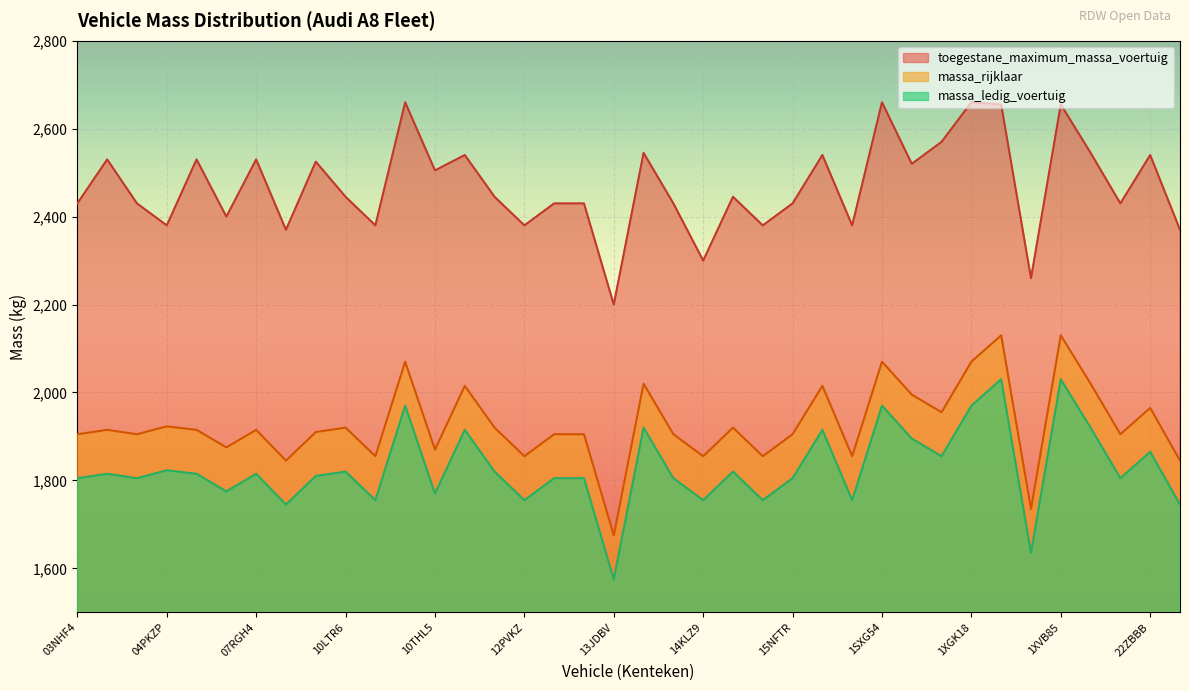

Which series has the widest spread of values?

toegestane_maximum_massa_voertuig